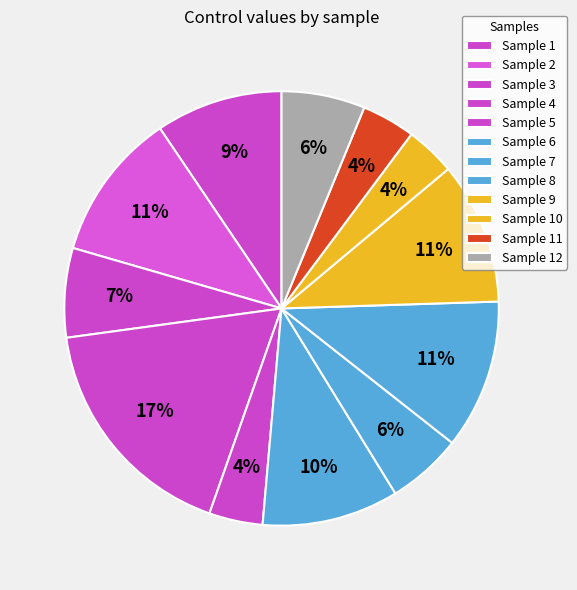

Which category has the smallest portion of the pie?

10